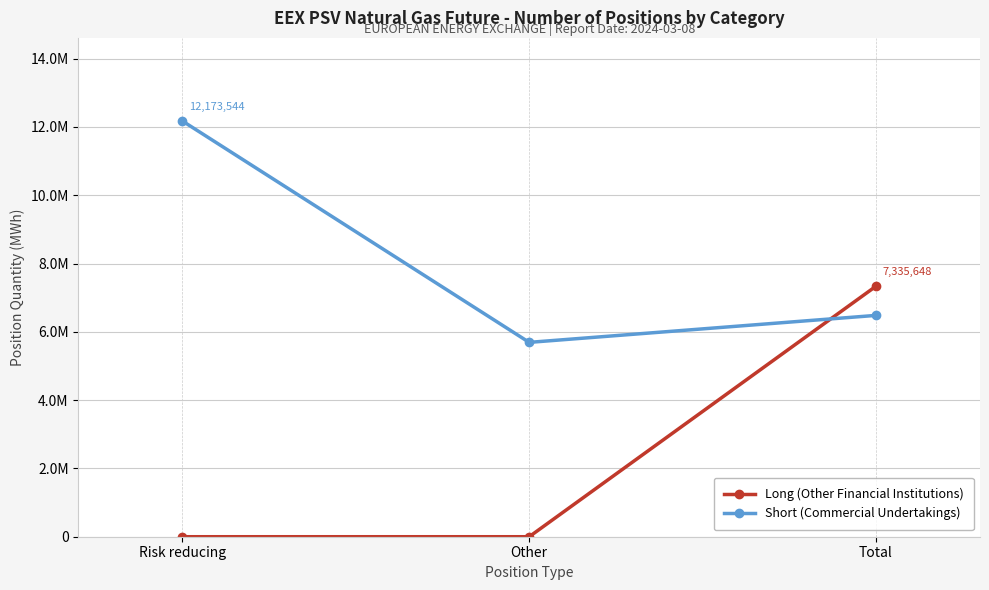

What are all the series names shown in the legend?

Long (Other Financial Institutions), Short (Commercial Undertakings)